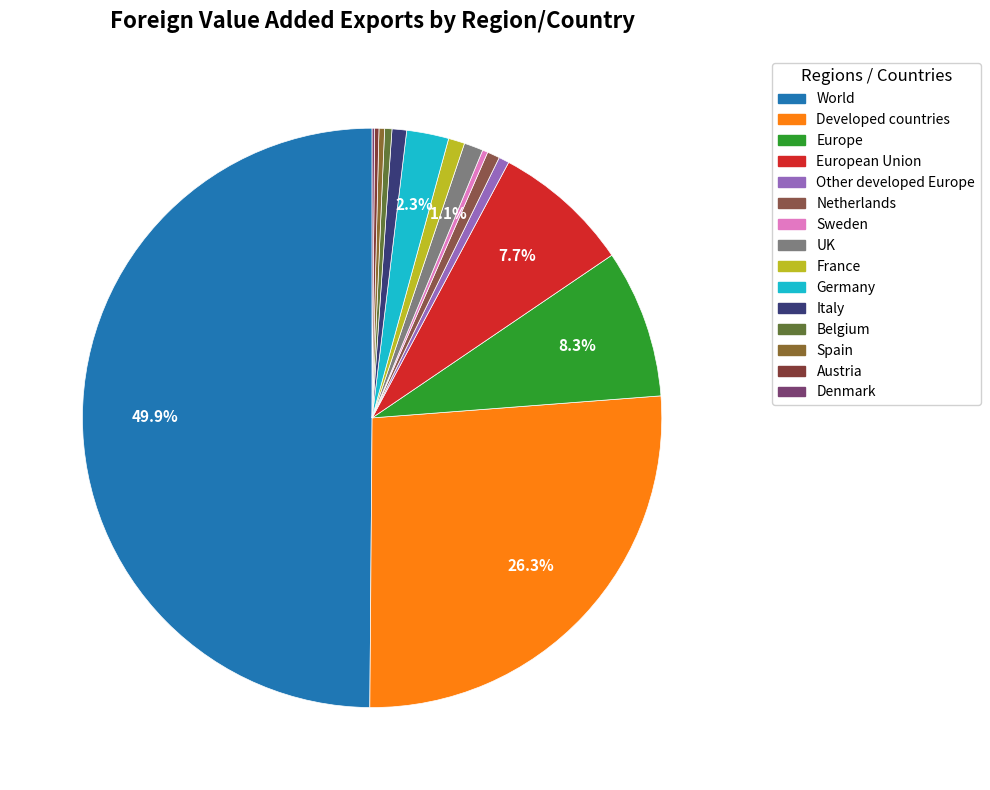

Which slice is the smallest?

Denmark